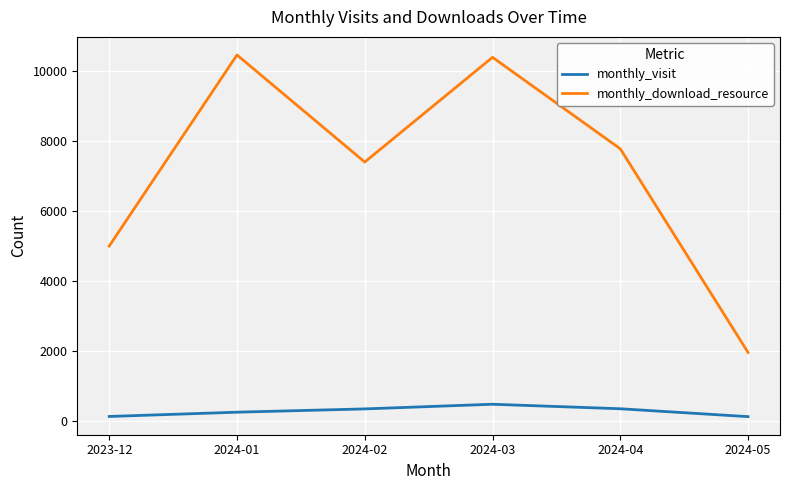

Is the value of monthly_download_resource at 2024-04 greater than the value of monthly_visit at 2024-01?

Yes